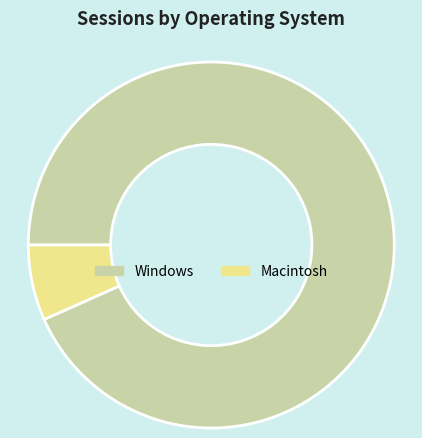

Is the sum of Macintosh and Windows greater than half?

Yes